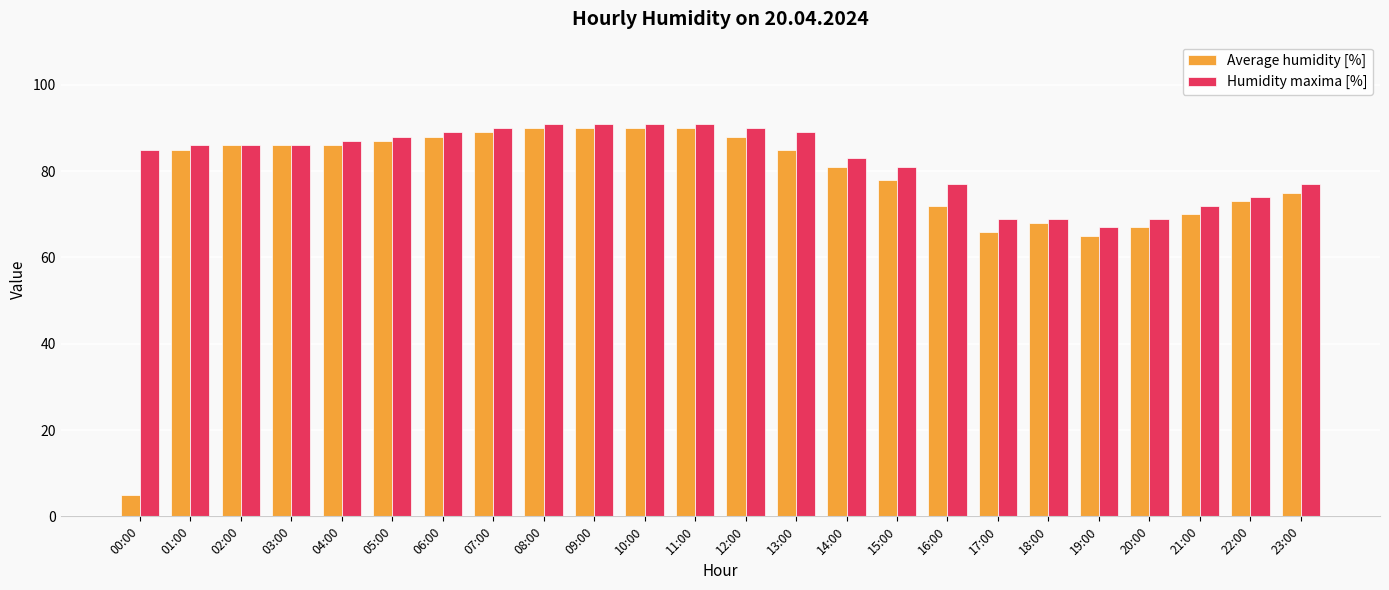

What is the sum of all Humidity maxima [%] values?

1978